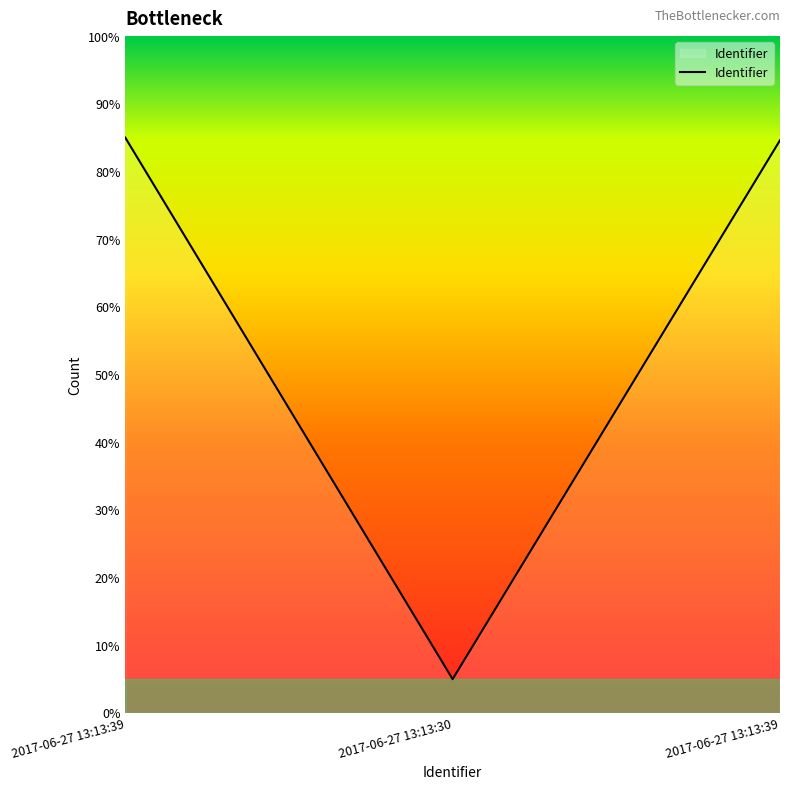

How many series are shown in this chart?

1